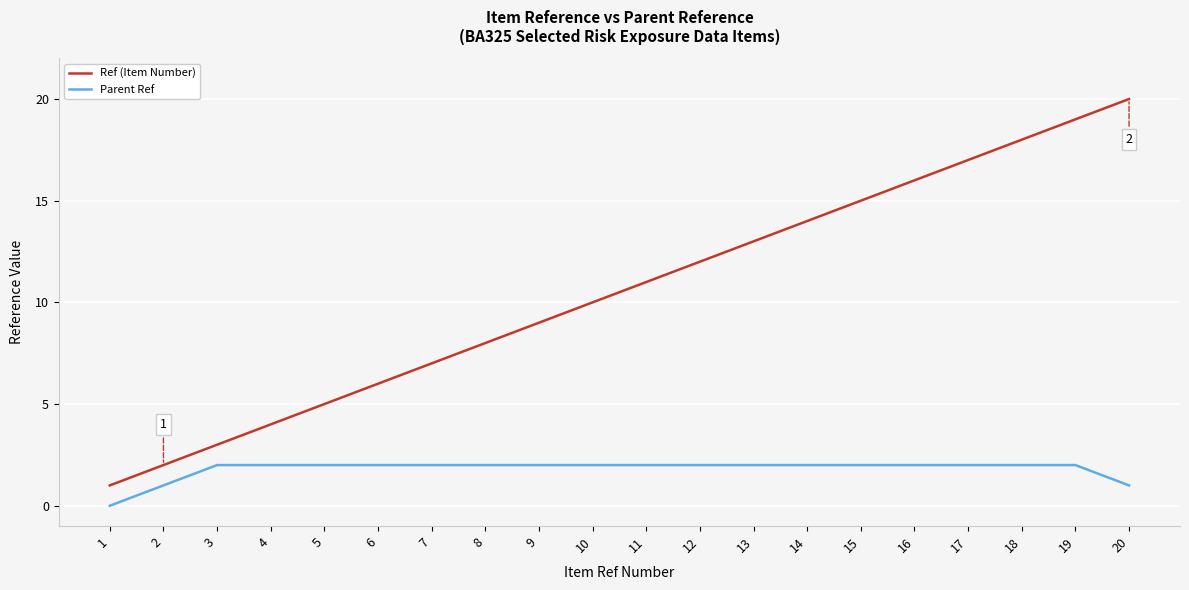

True or false: Ref (Item Number) and Parent Ref intersect in this chart.

False